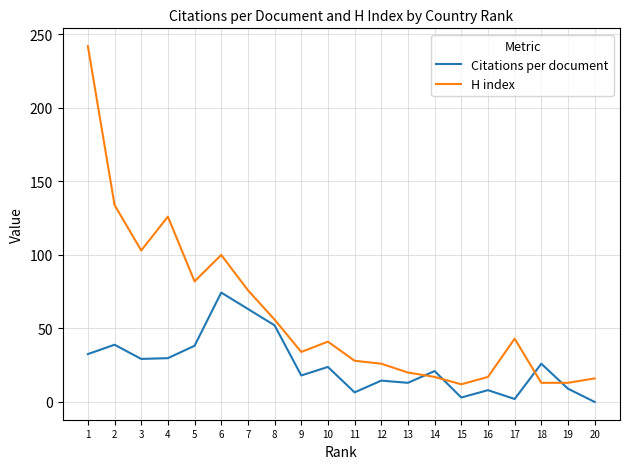

Does the chart have visible grid lines?

Yes